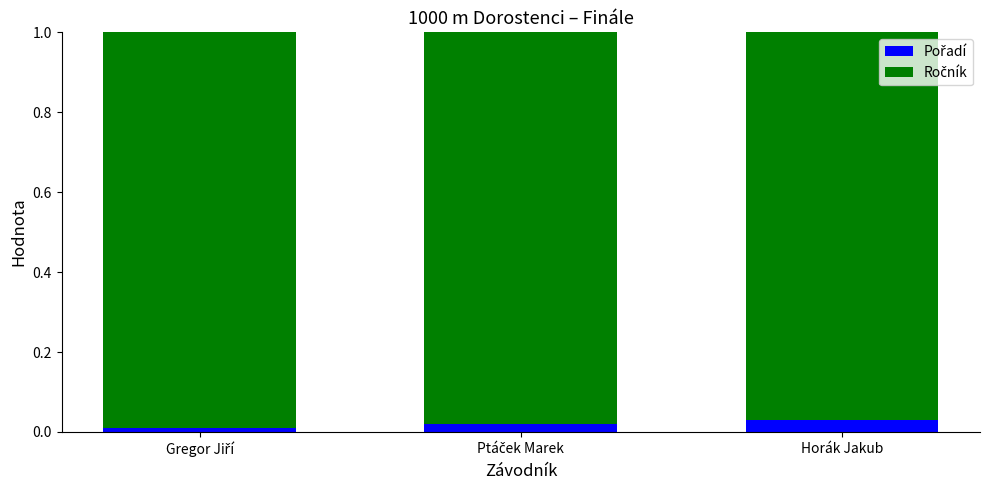

What is the label of the 2nd bar from the right?

Ptáček Marek